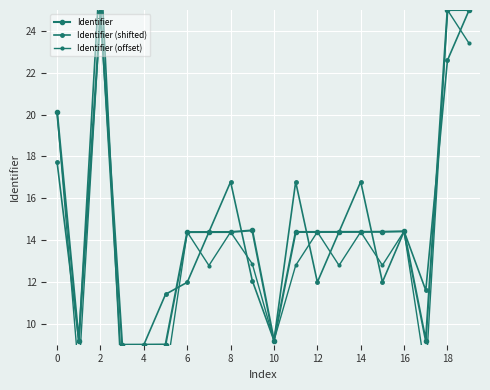

Where is Identifier (shifted) nearest to the value 16?

14